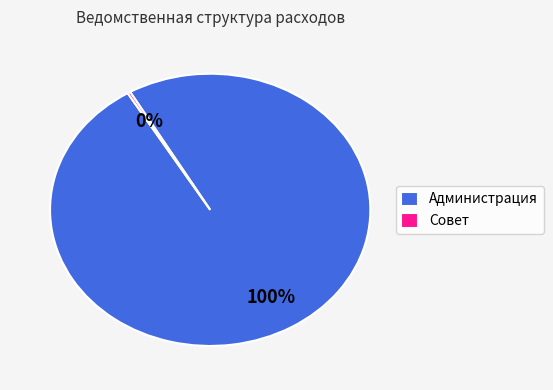

Do Администрация and Совет together represent more than half of the pie?

Yes